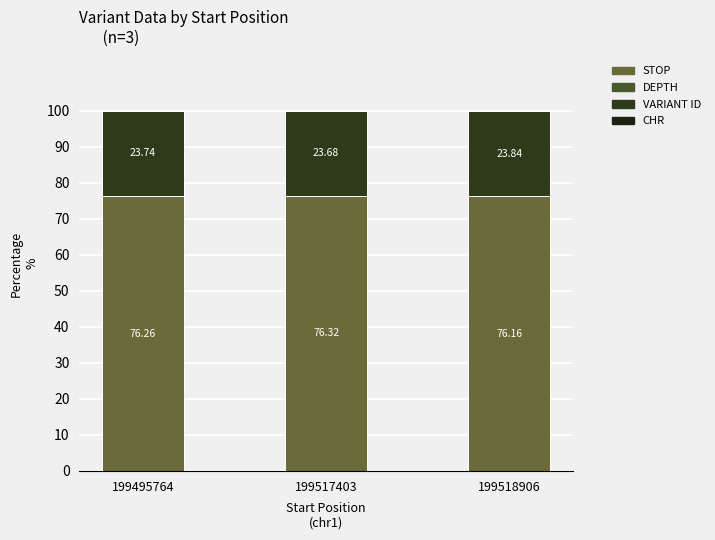

The value of variant ID at 199518906 is 23.8. True or false?

True